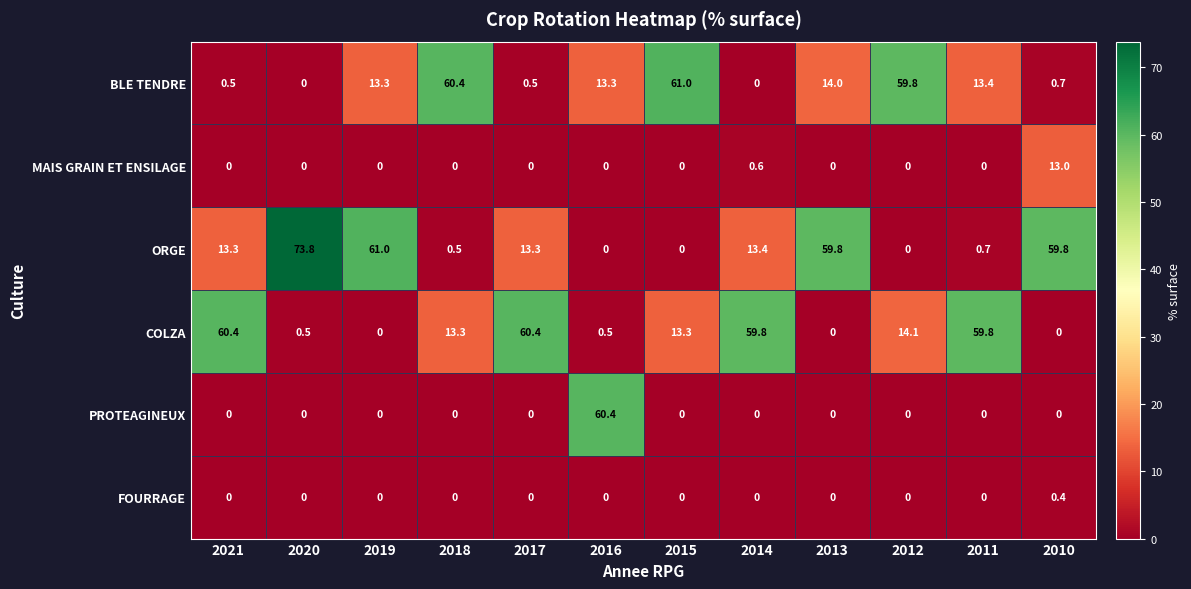

Read the BLE TENDRE value at 2021.

0.5